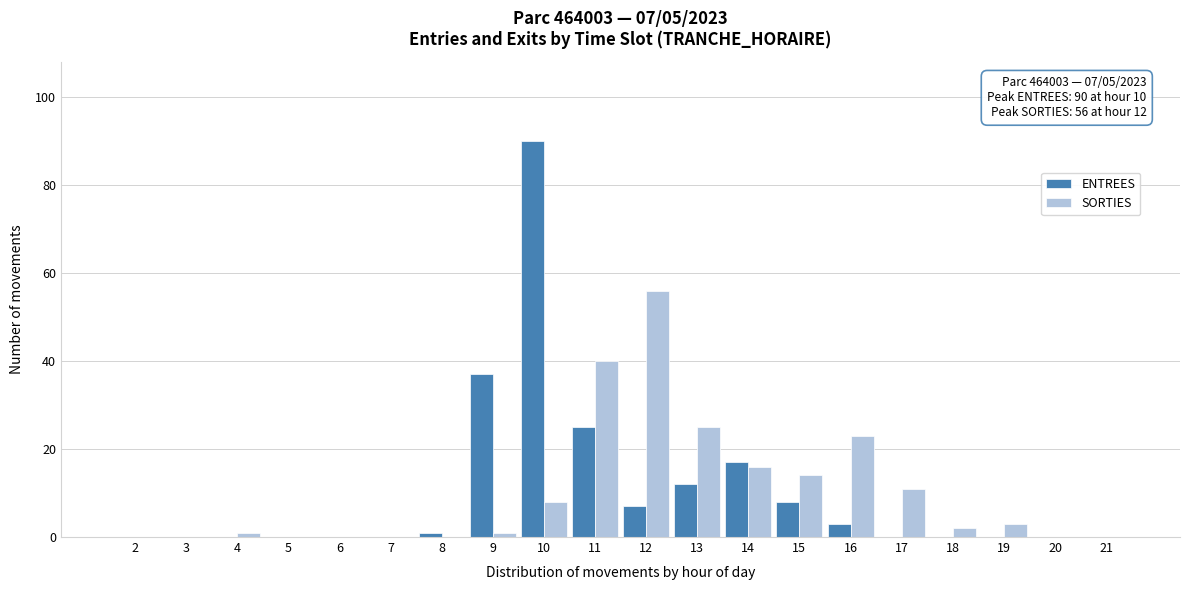

True or false: ENTREES has a value of -45 at 3.

False